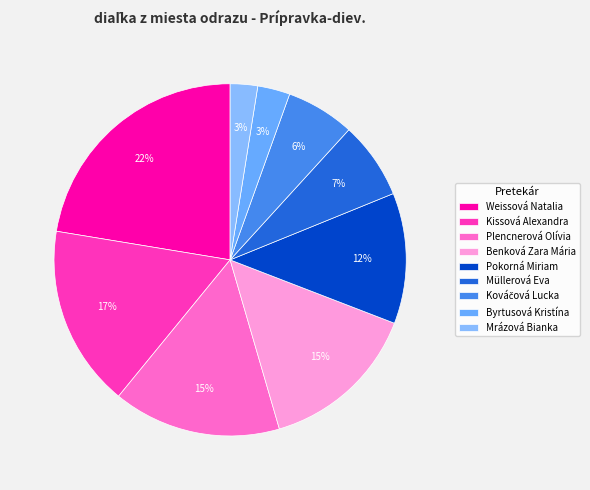

Which slice is the largest?

Weissová Natalia